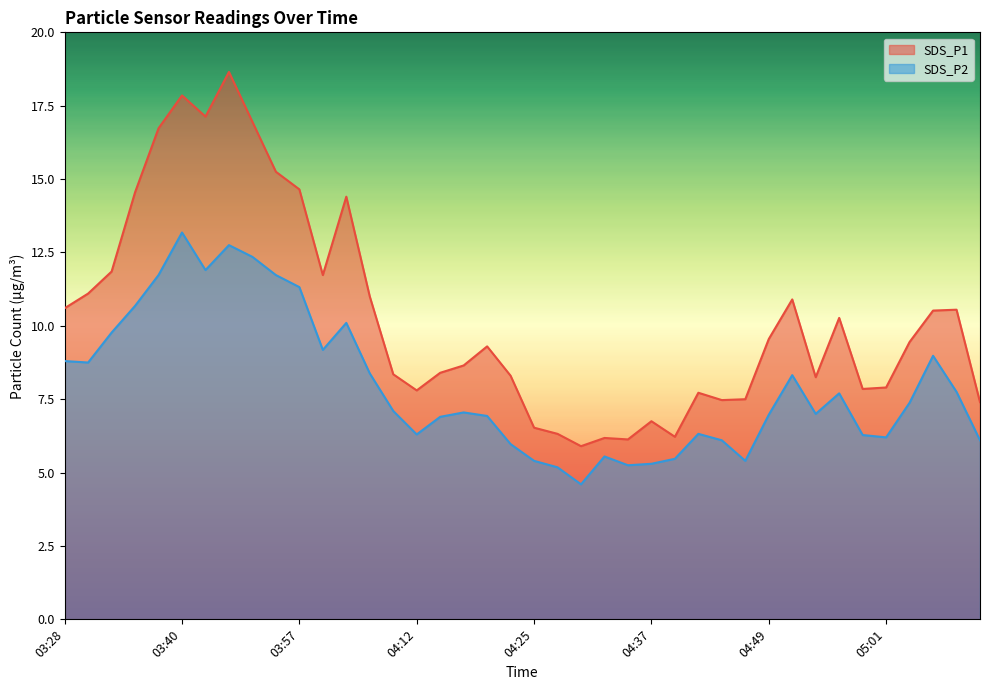

Which category has the lowest value in the SDS_P1 series?

04:29